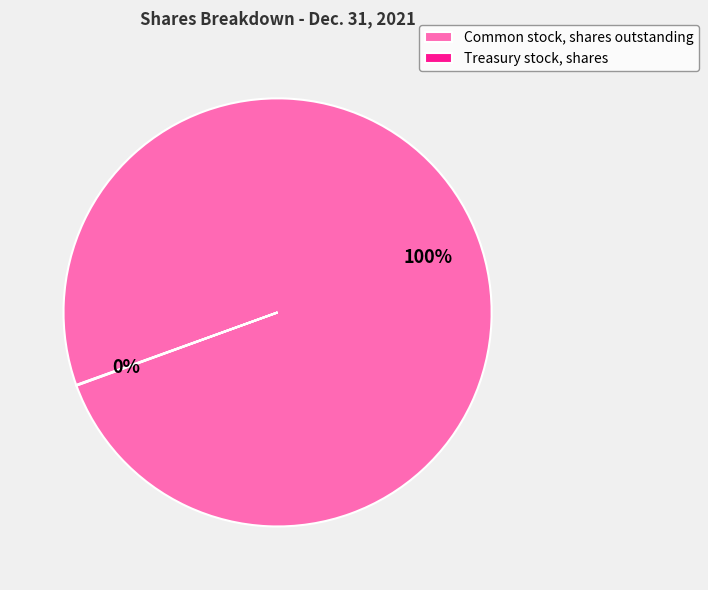

To the nearest percent, what is the average slice percentage?

50%